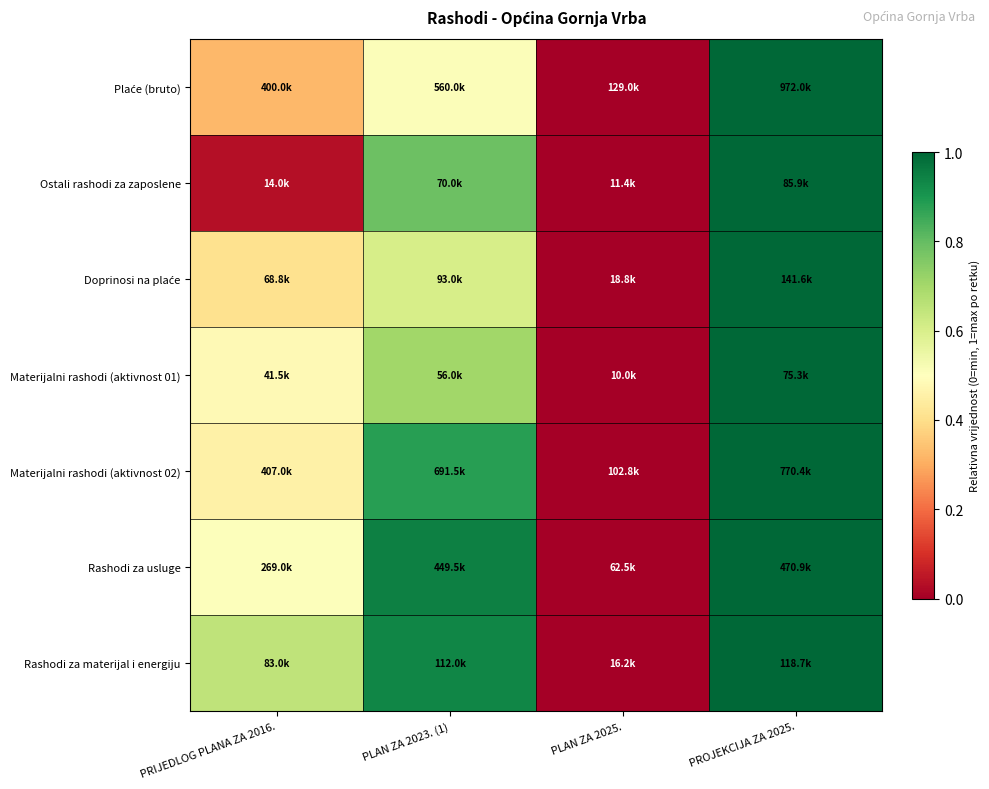

Between PROJEKCIJA ZA 2025. and PRIJEDLOG PLANA ZA 2016., which is larger?

PROJEKCIJA ZA 2025.